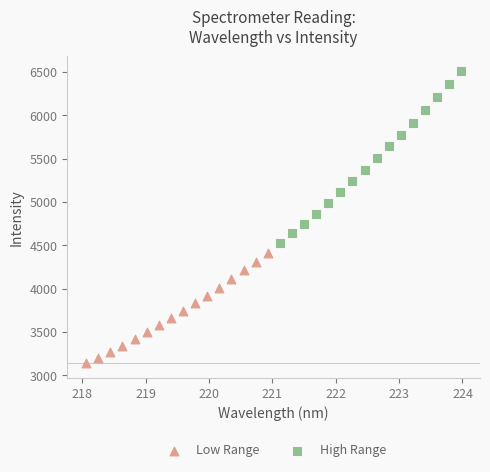

Which series has the largest Y range (max minus min)?

High Range